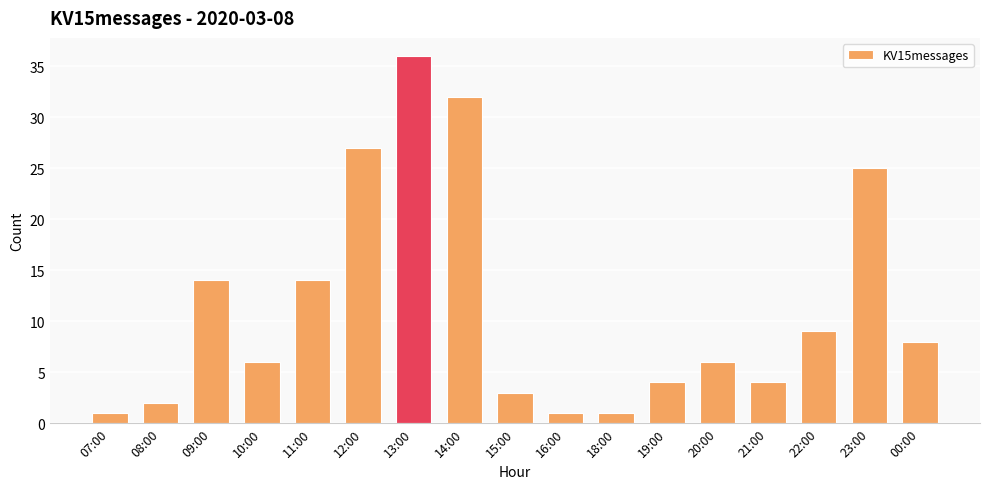

What is the difference between the values at 19:00 and 08:00?

2